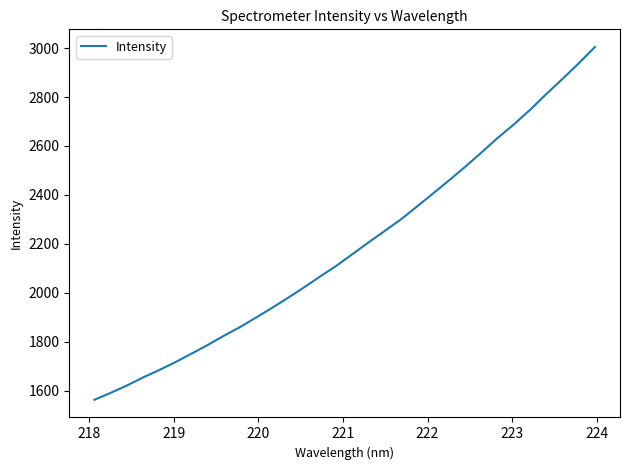

Is this an area chart (filled region under the line)?

No